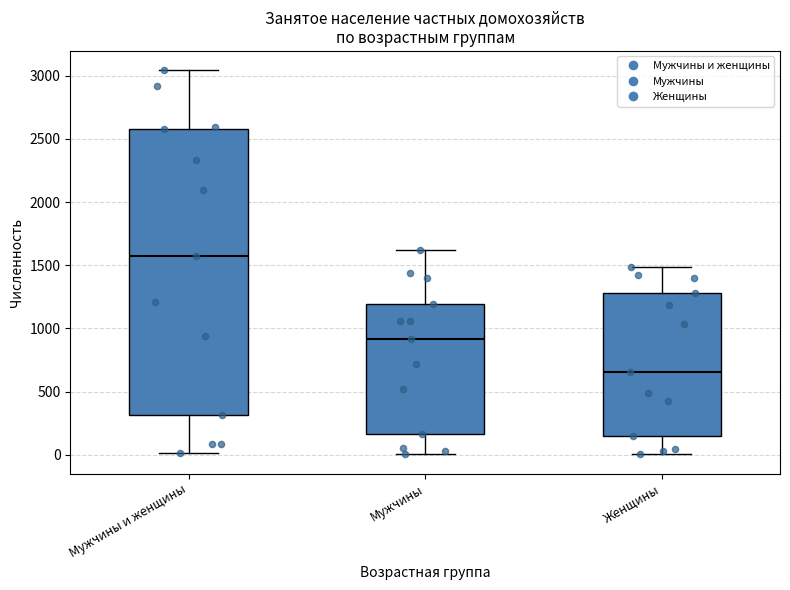

Comparing the boxes themselves (not the whiskers), which one is the tallest?

Мужчины и женщины